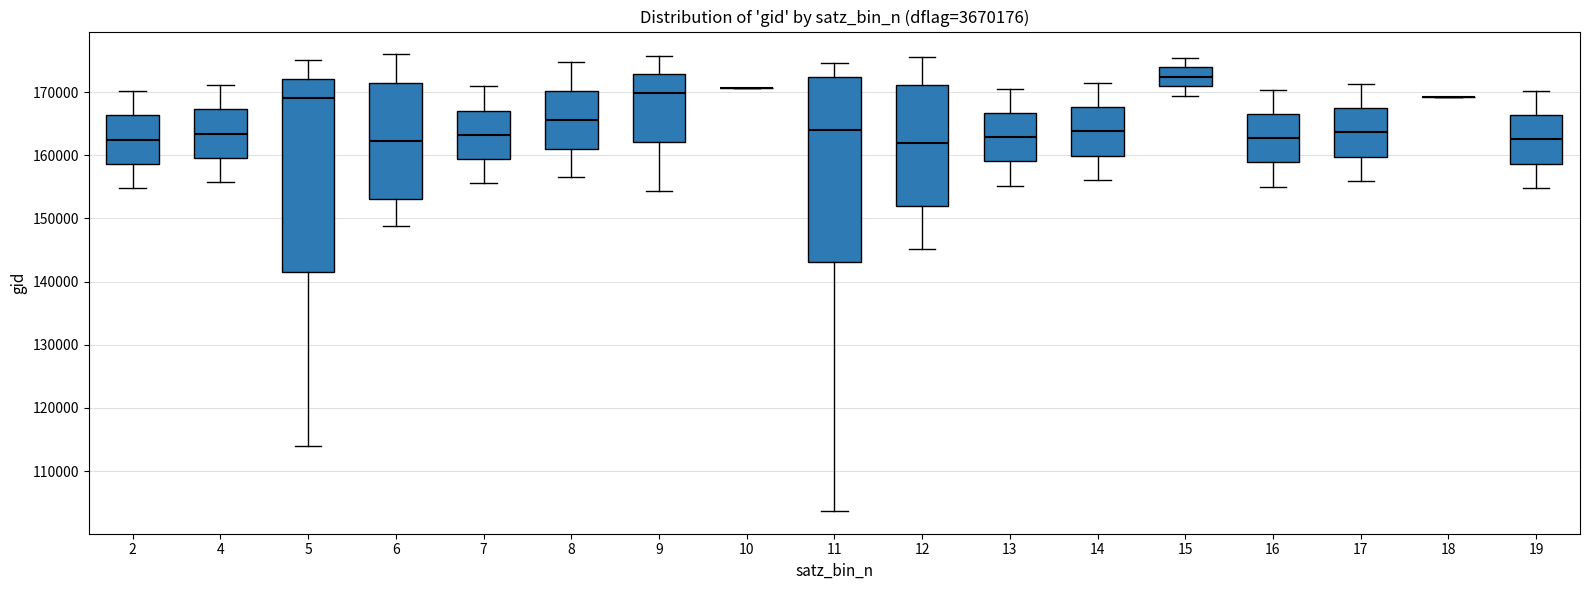

Reading left to right, read every box against the y-axis: the position of its median line, the range the box covers, and the ends of its whiskers. The values are not printed on the chart, so give them approximately, as read against the axis.

2: median 162000, box 159000 to 166000, whiskers 155000 to 170000
4: median 163000, box 160000 to 167000, whiskers 156000 to 171000
5: median 169000, box 142000 to 172000, whiskers 114000 to 175000
6: median 162000, box 153000 to 171000, whiskers 149000 to 176000
7: median 163000, box 159000 to 167000, whiskers 156000 to 171000
8: median 166000, box 161000 to 170000, whiskers 156000 to 175000
9: median 170000, box 162000 to 173000, whiskers 154000 to 176000
10: box collapsed to a line at 171000, whiskers 171000 to 171000
11: median 164000, box 143000 to 172000, whiskers 104000 to 175000
12: median 162000, box 152000 to 171000, whiskers 145000 to 176000
13: median 163000, box 159000 to 167000, whiskers 155000 to 171000
14: median 164000, box 160000 to 168000, whiskers 156000 to 171000
15: median 172000, box 171000 to 174000, whiskers 169000 to 175000
16: median 163000, box 159000 to 167000, whiskers 155000 to 170000
17: median 164000, box 160000 to 167000, whiskers 156000 to 171000
18: box collapsed to a line at 169000, whiskers 169000 to 169000
19: median 162000, box 159000 to 166000, whiskers 155000 to 170000